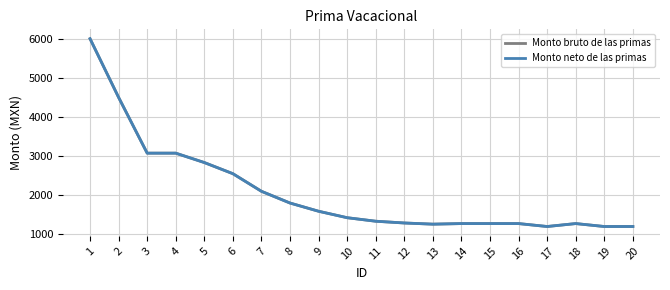

Does the chart have visible grid lines?

Yes